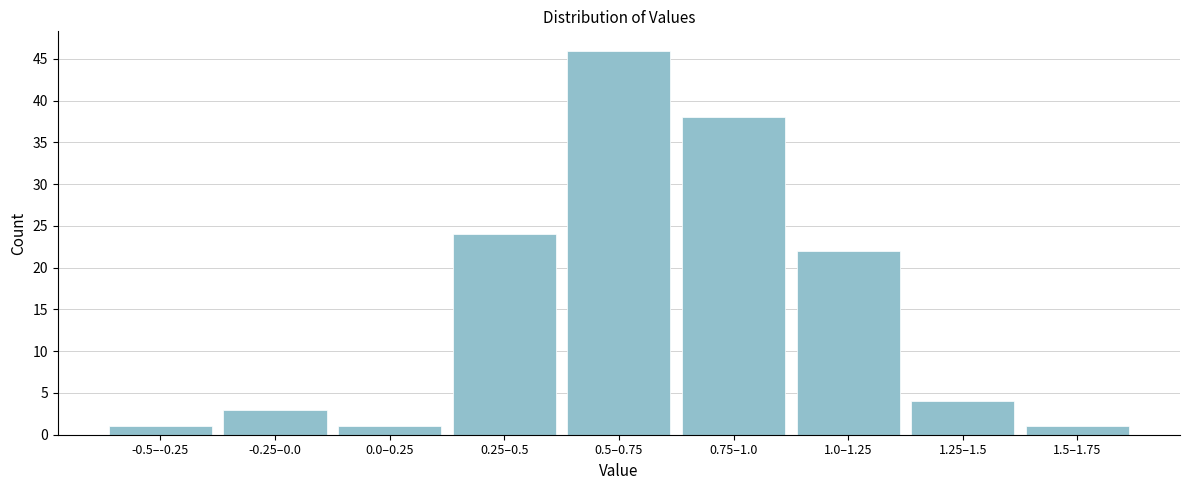

Reading left to right, extract all data points from this chart.

1	3	1	24	46	38	22	4	1